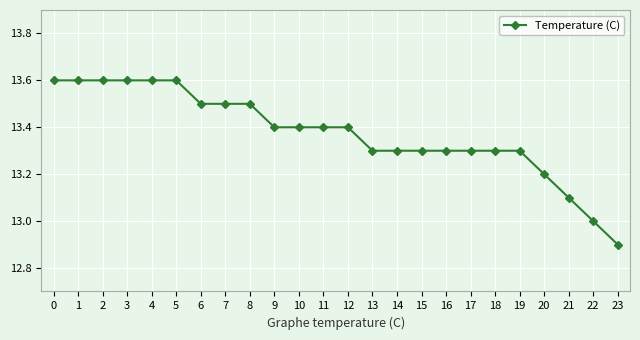

Does the chart have visible grid lines?

Yes